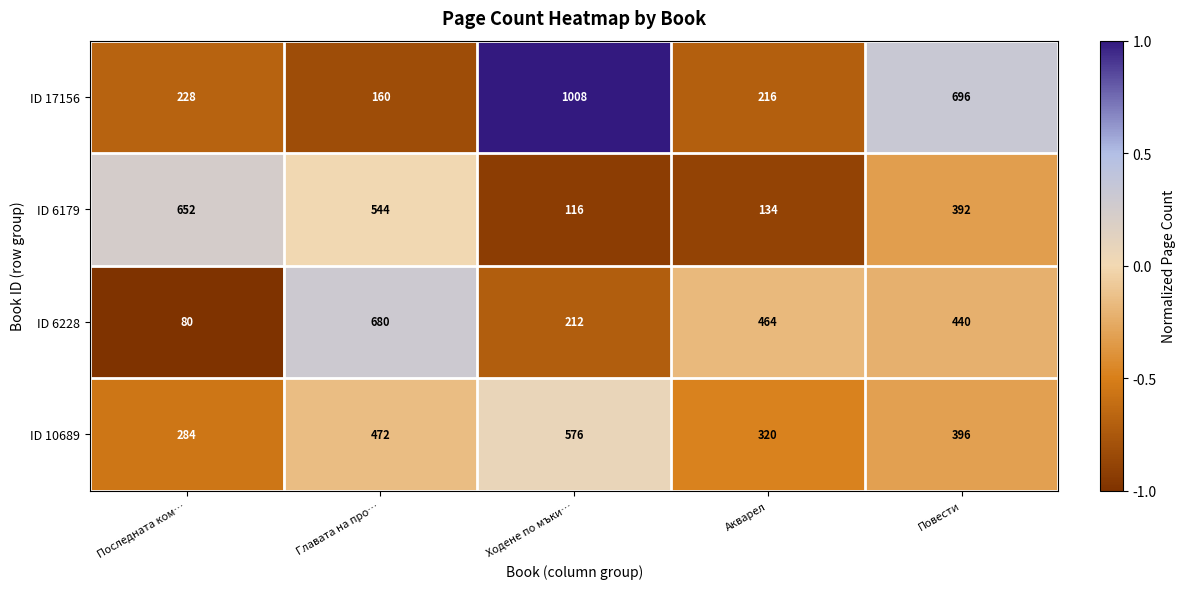

What is the greatest value displayed?

1008